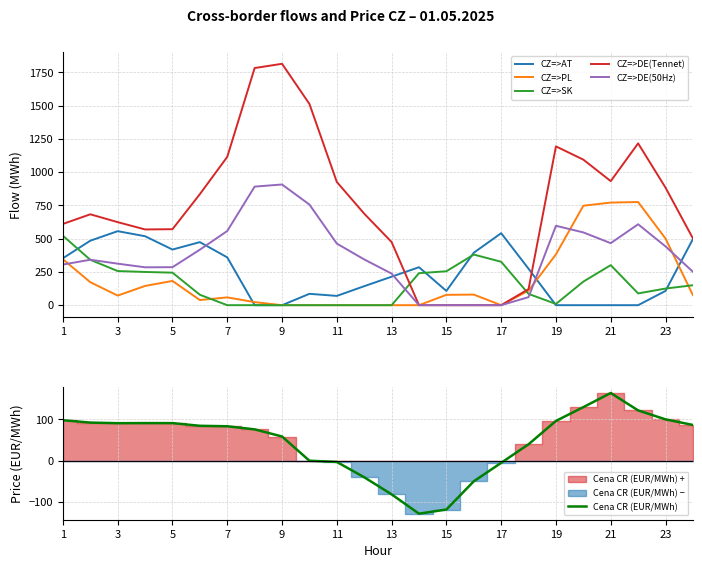

What is the difference between the highest and lowest values at 1?

512.2